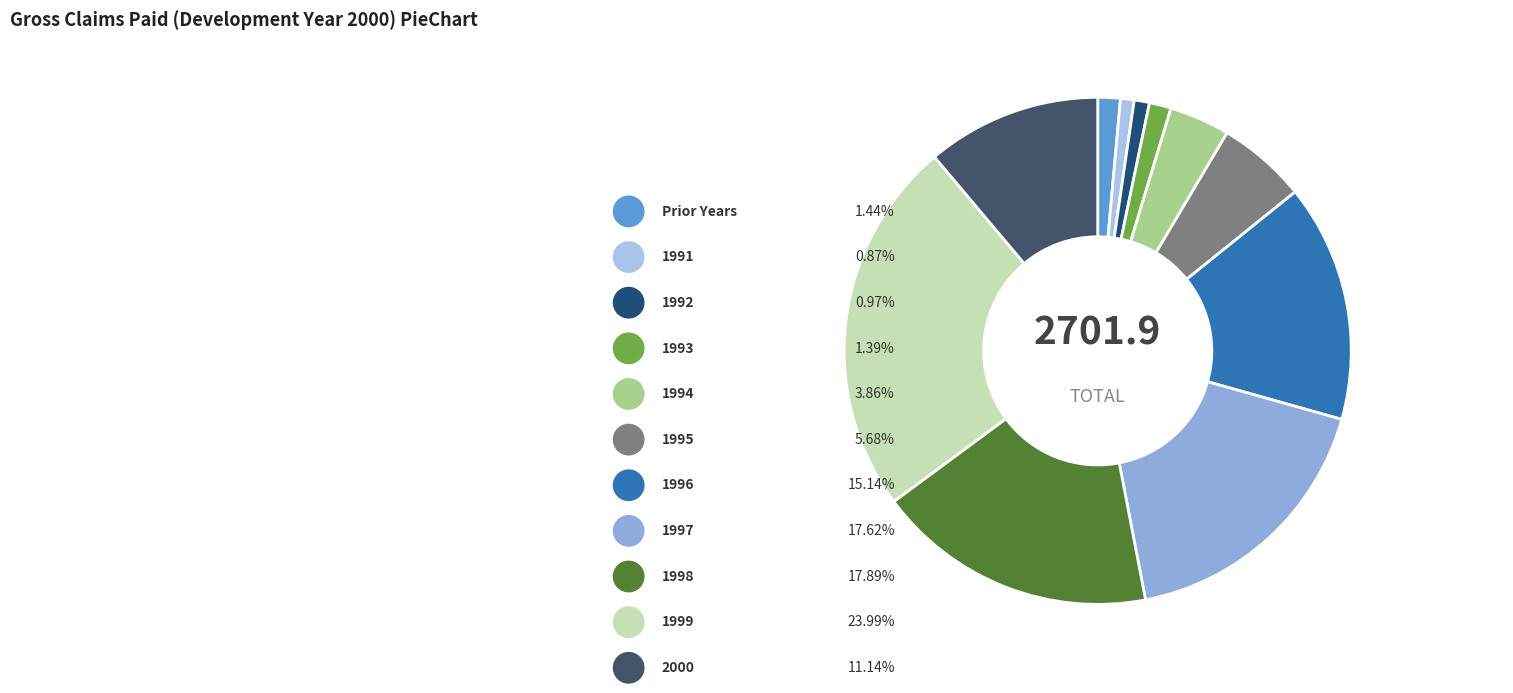

Which category has the smallest portion of the pie?

1991